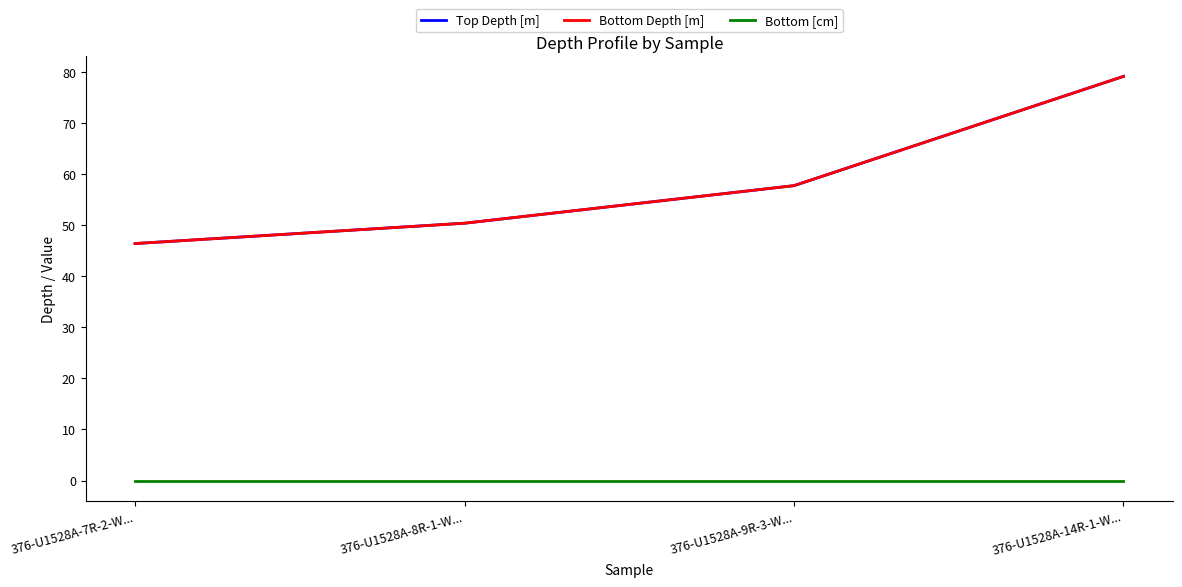

Reading right to left, transcribe all the data shown in this chart.

Top Depth [m]: 376-U1528A-14R-1-W...=79.1	376-U1528A-9R-3-W...=57.7	376-U1528A-8R-1-W...=50.4	376-U1528A-7R-2-W...=46.4
Bottom Depth [m]: 376-U1528A-14R-1-W...=79.1	376-U1528A-9R-3-W...=57.7	376-U1528A-8R-1-W...=50.4	376-U1528A-7R-2-W...=46.4
Bottom [cm]: 376-U1528A-14R-1-W...=0.0	376-U1528A-9R-3-W...=0.0	376-U1528A-8R-1-W...=0.0	376-U1528A-7R-2-W...=0.0